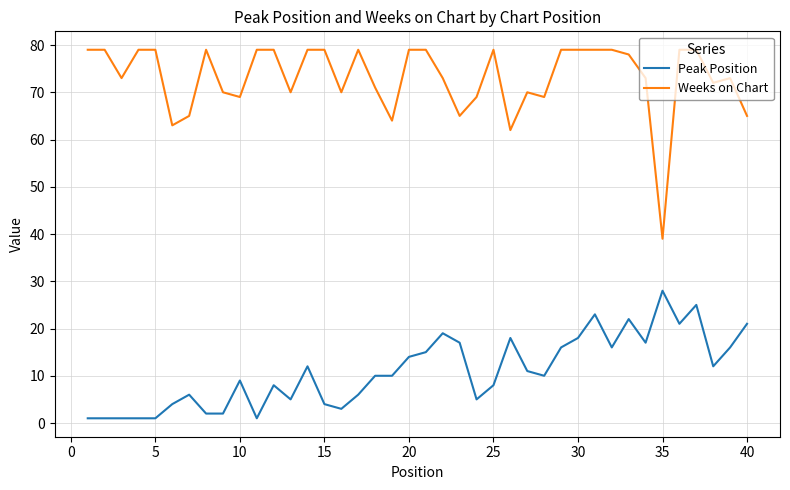

Which series has the widest spread of values?

Weeks on Chart